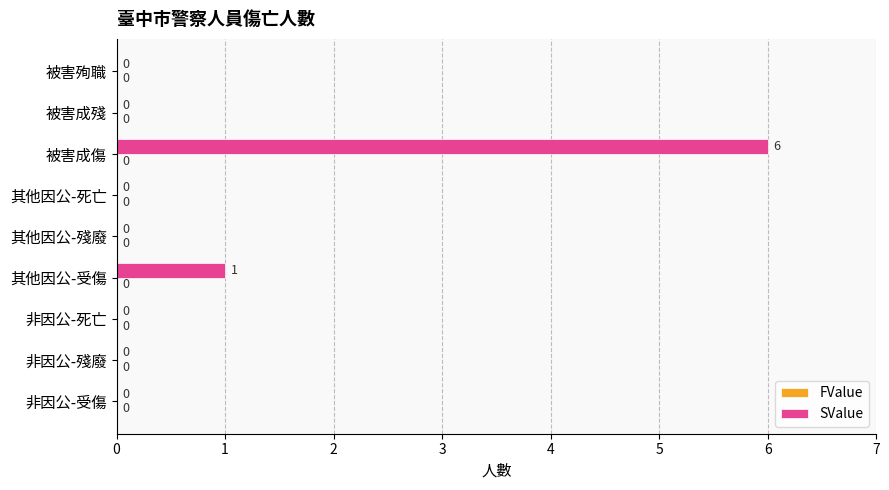

What is the sum of all values?

7